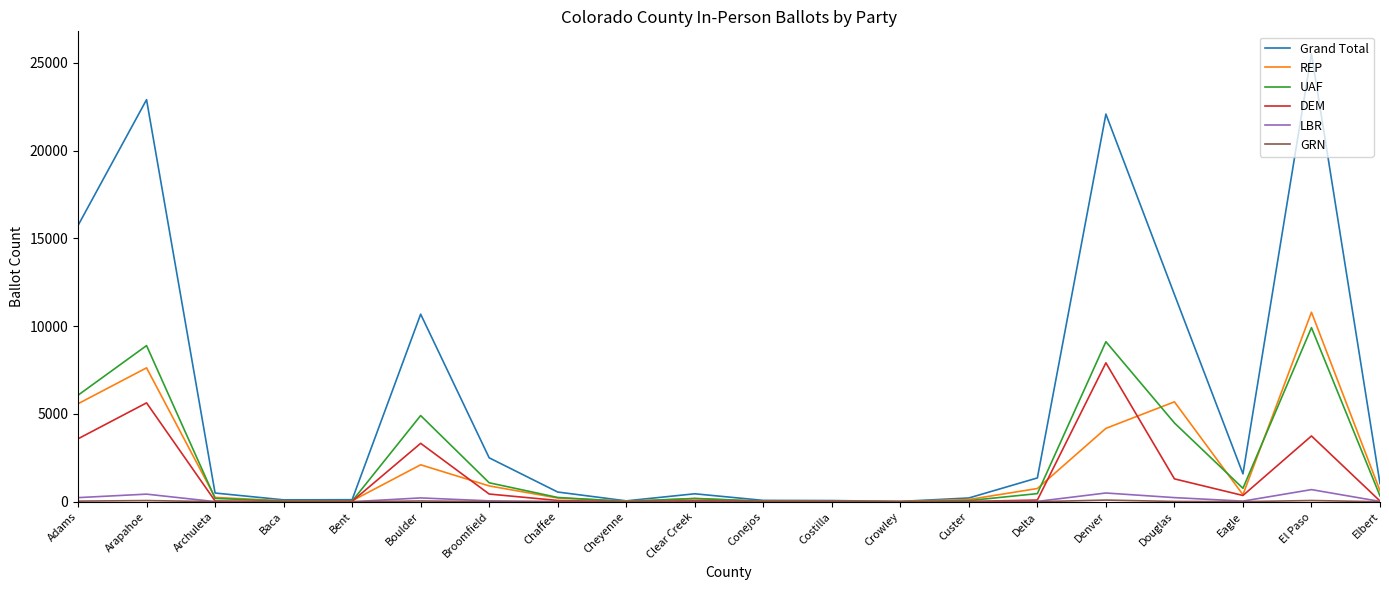

Which category has the highest value across all series?

El Paso